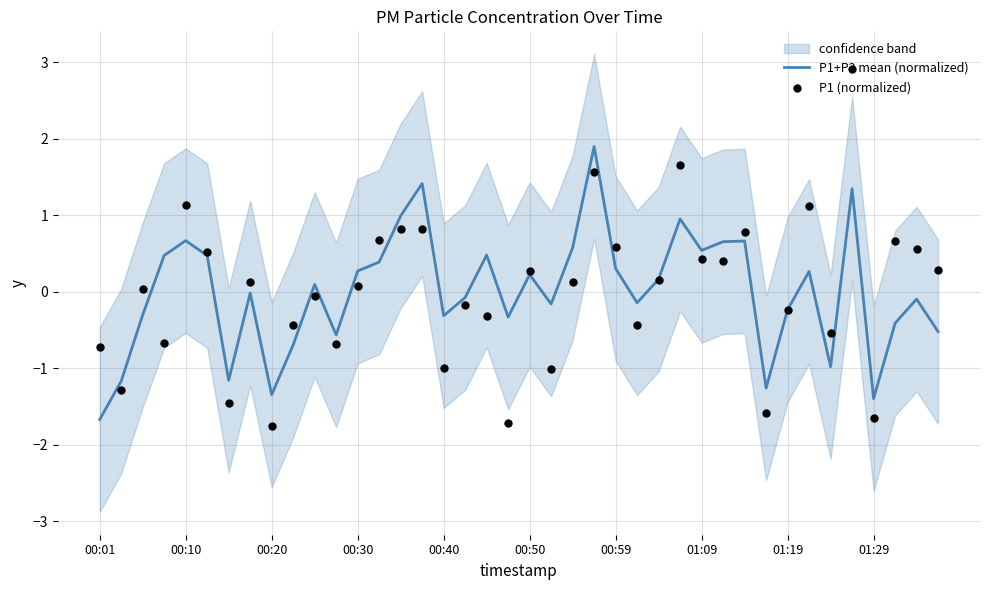

At which category is the sum across all series the highest?

35